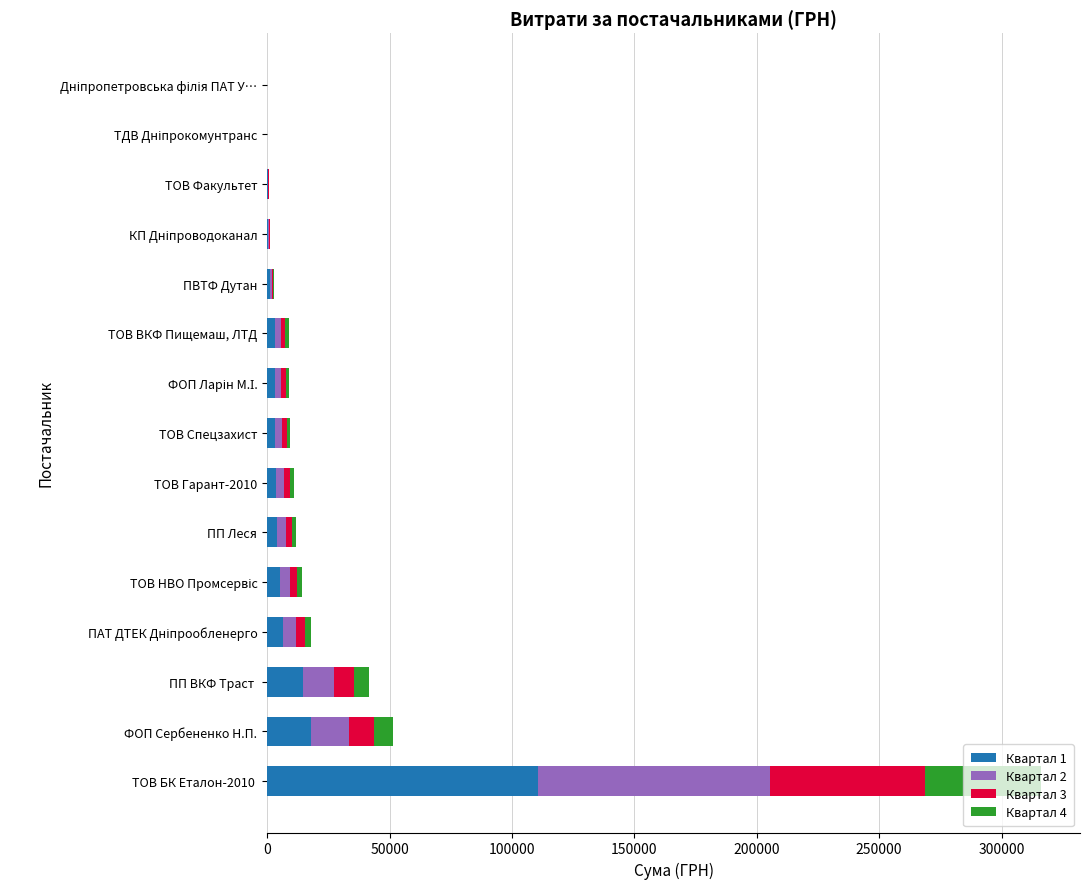

What is the total value across all series at ТОВ БК Еталон-2010 ?

316240.3